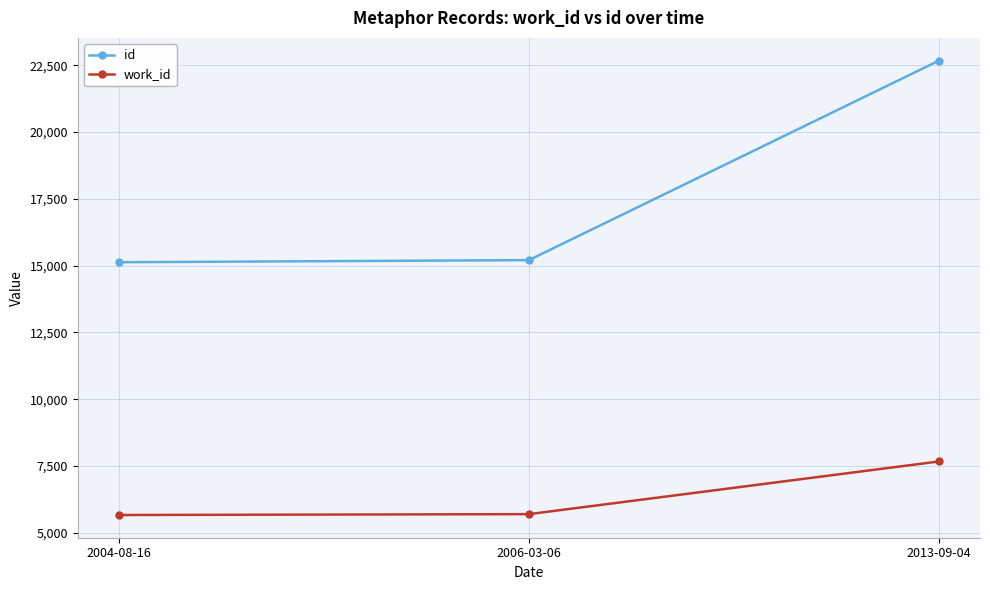

Does the chart have visible grid lines?

Yes